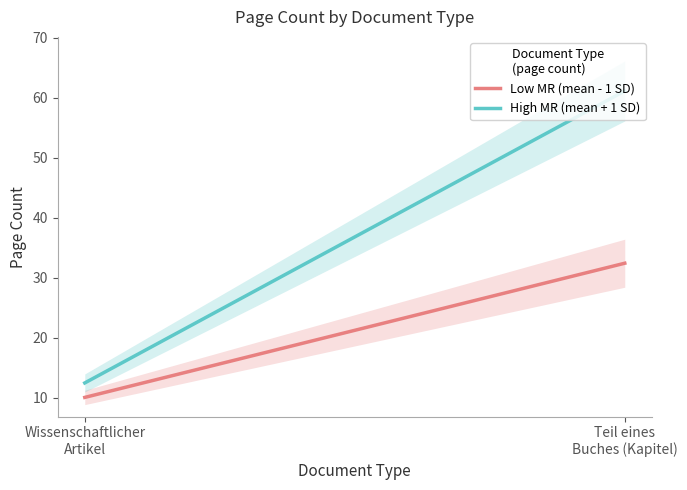

What is the label of the 1st point from the left?

Wissenschaftlicher
Artikel